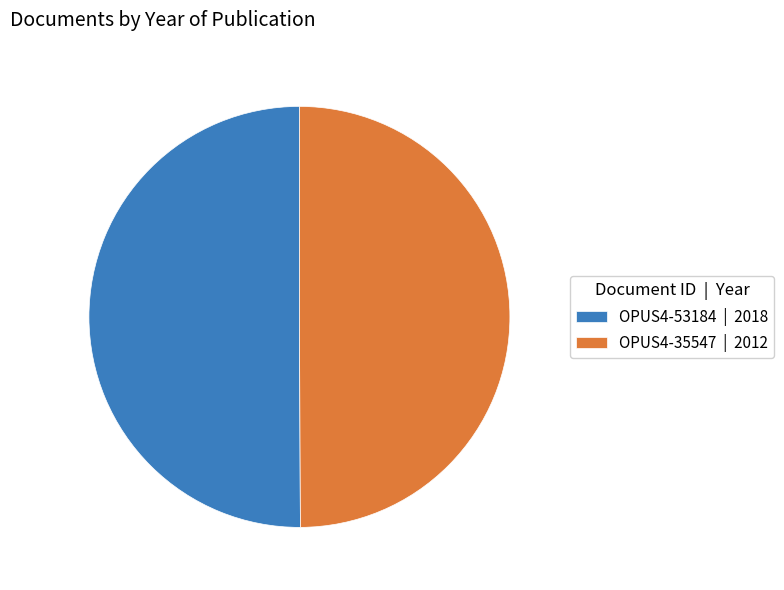

The OPUS4-35547 | 2012 slice represents 44% of the pie. True or false?

False